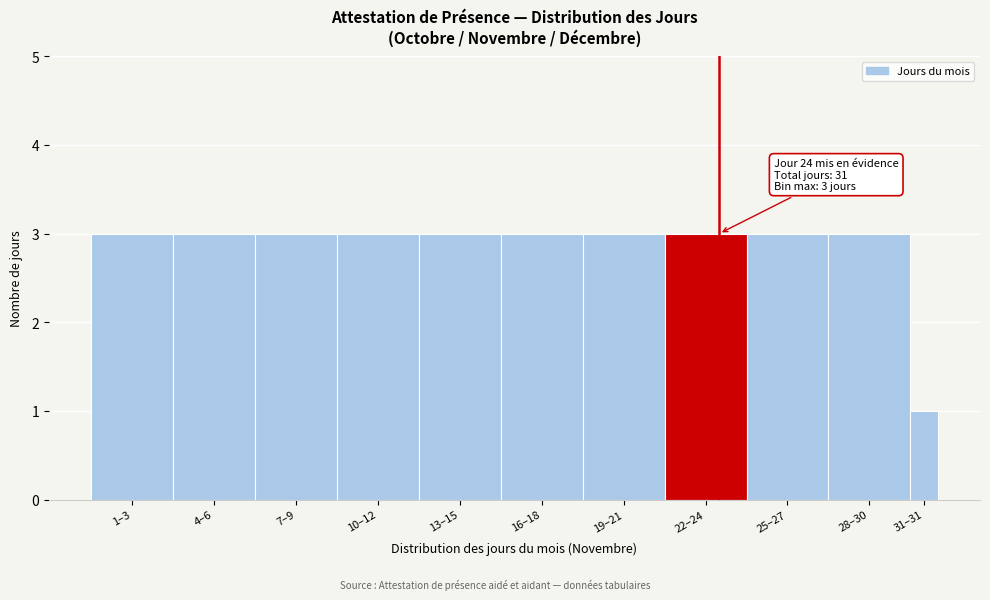

Reading left to right, extract all data points from this chart.

3	3	3	3	3	3	3	3	3	3	1